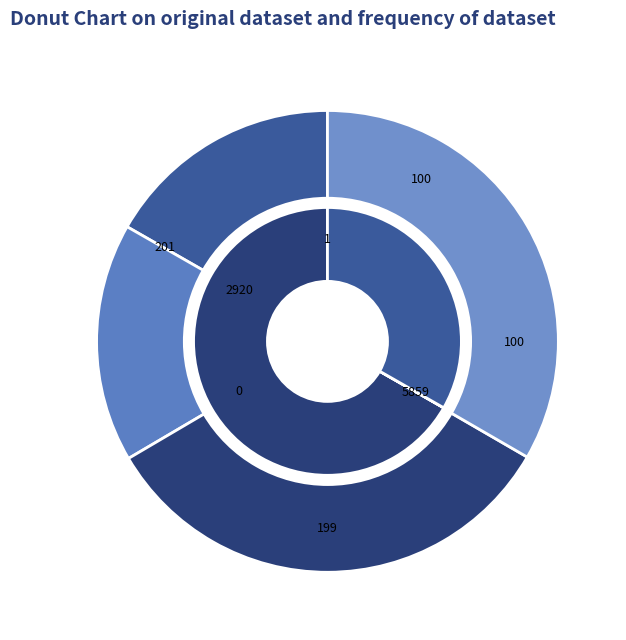

Is it true that 82435 is 1% of the pie?

False